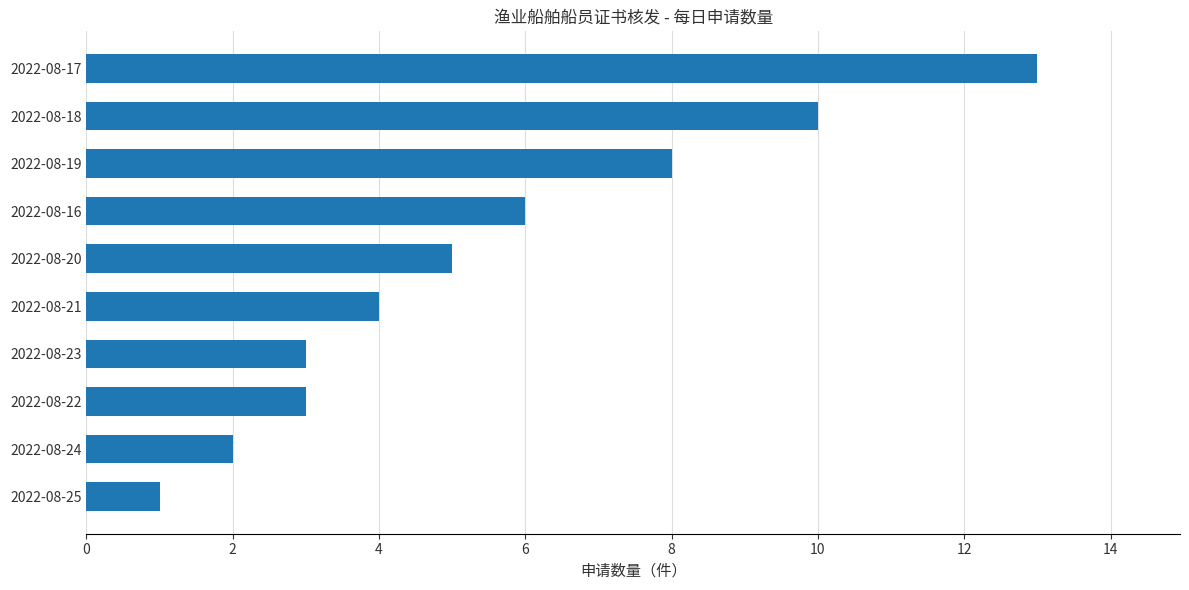

Count the number of data series in this chart.

1